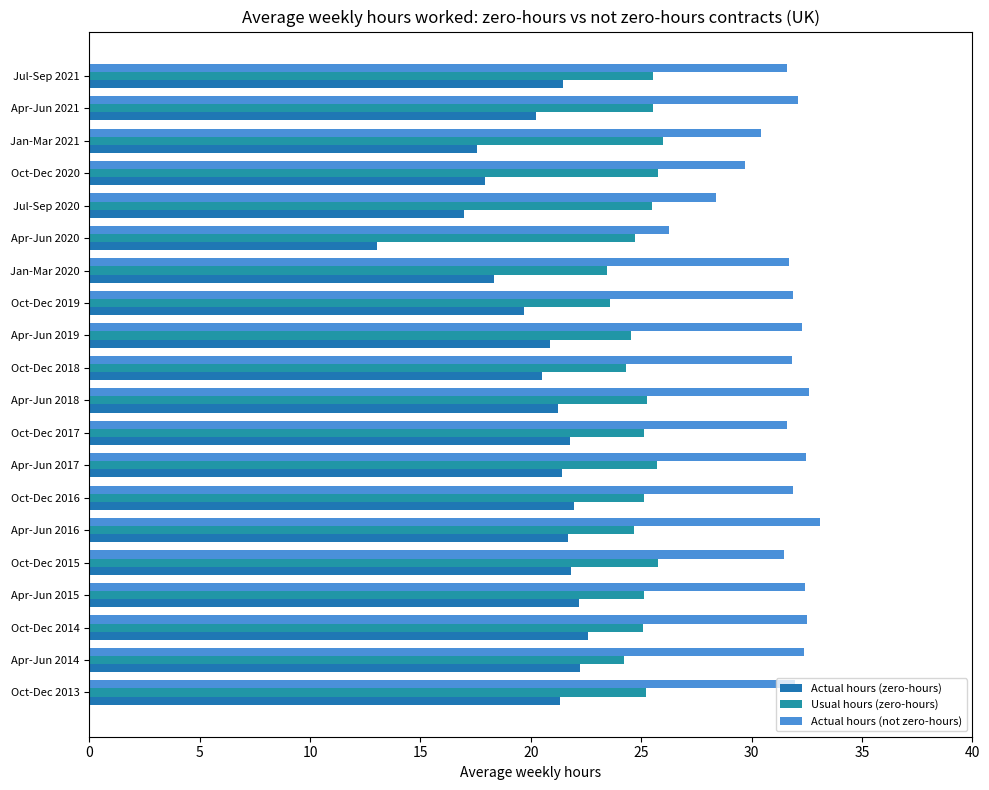

Which category has the highest value across all series?

Apr-Jun 2016